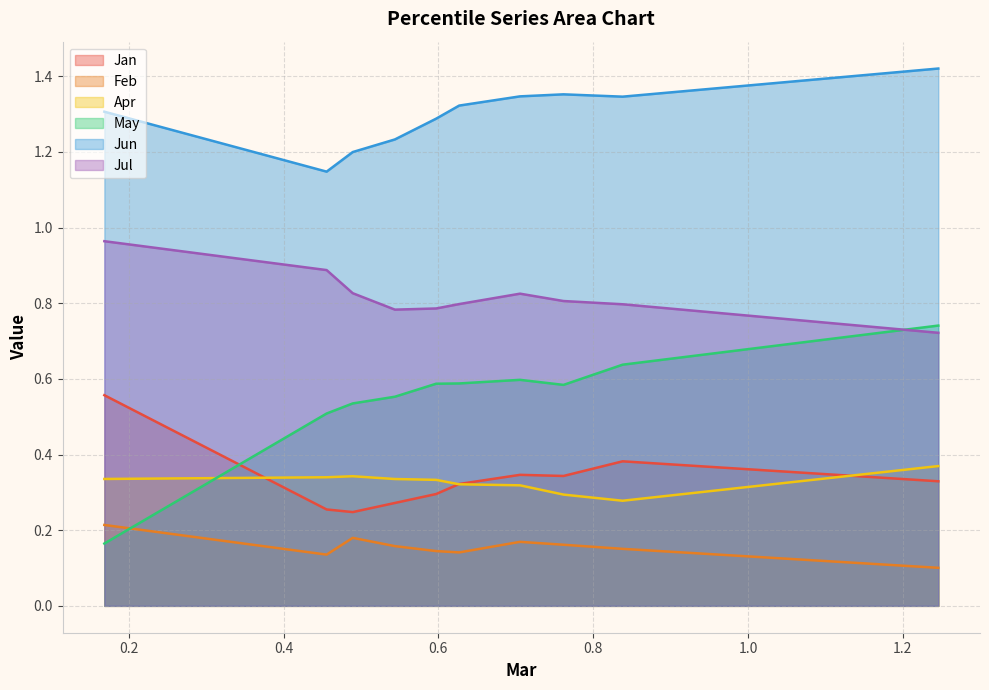

Rank the categories by May value from highest to lowest.

pct95, pct85, pct65, pct55, pct45, pct75, pct35, pct25, pct15, pct05